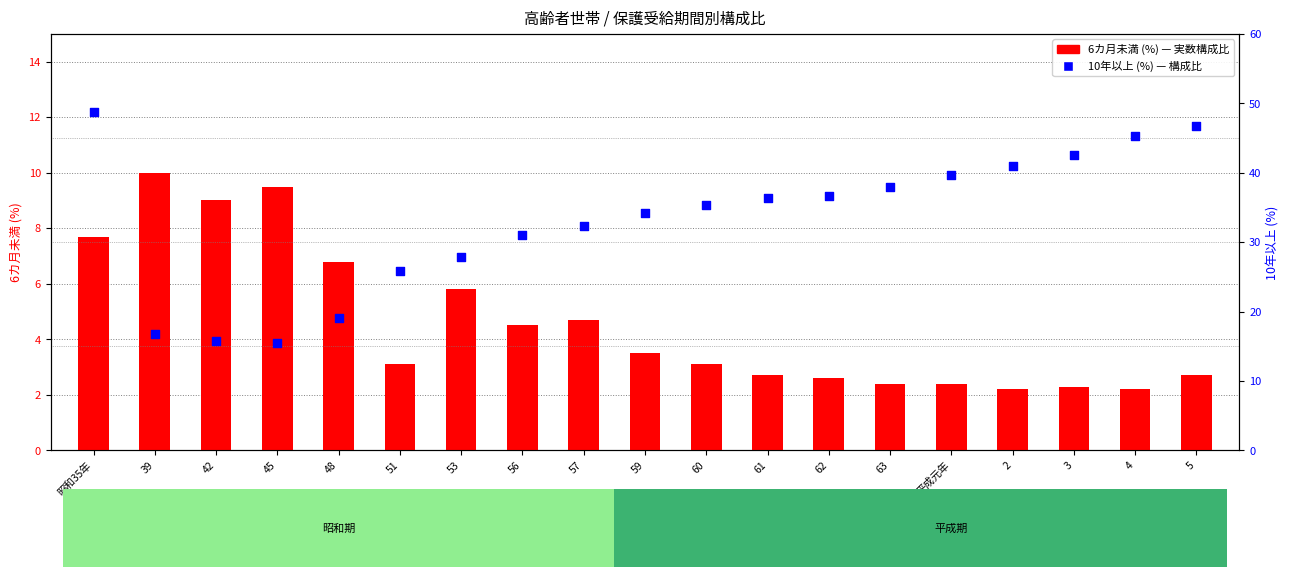

Which series has the largest total across all categories?

10年以上 (%)